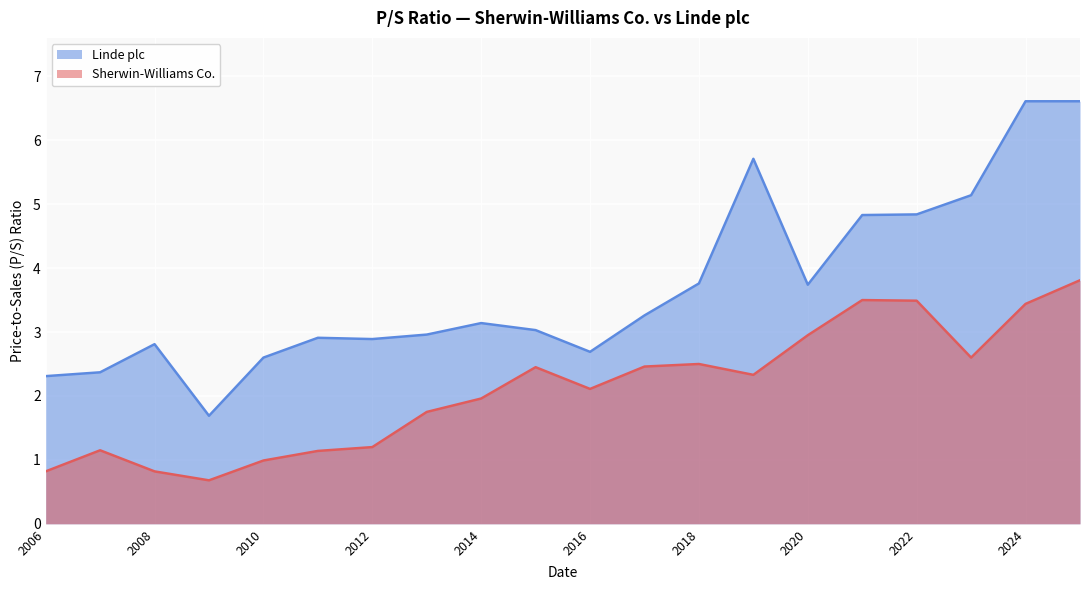

Where is Linde plc nearest to the value 4?

2018-02-23